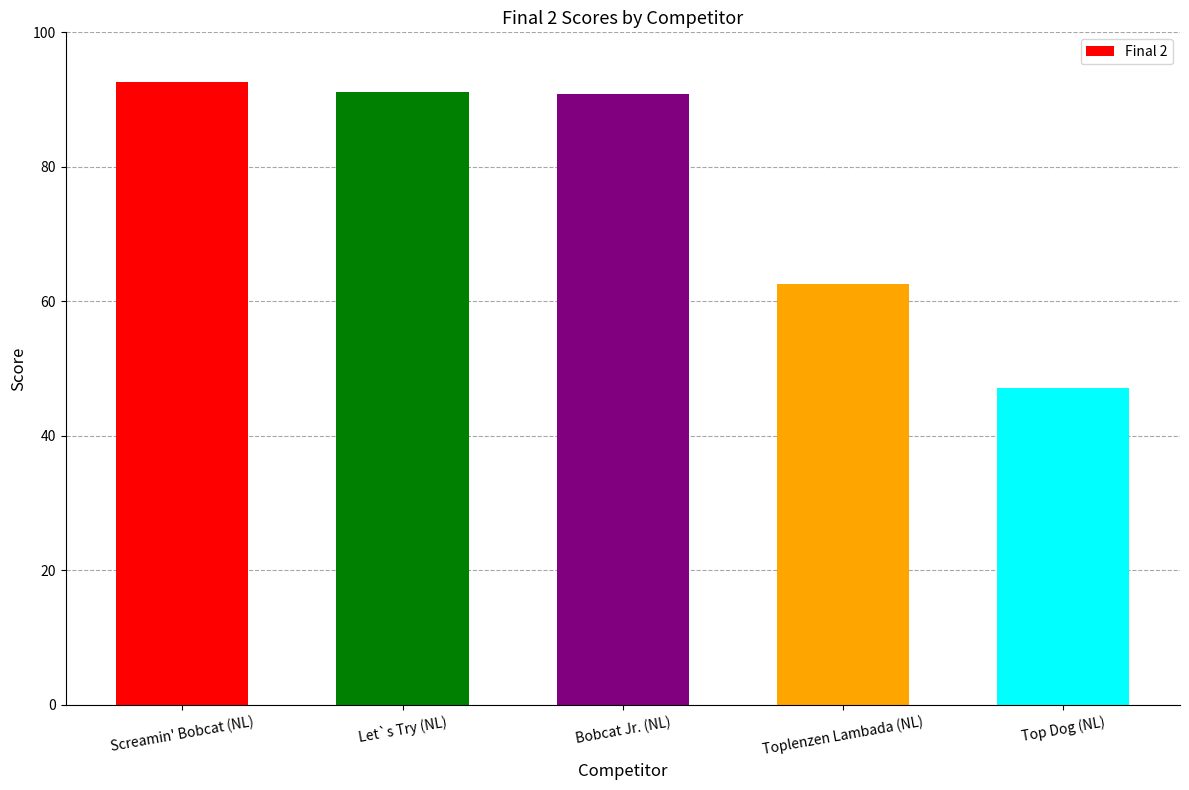

What is the average value?

76.9